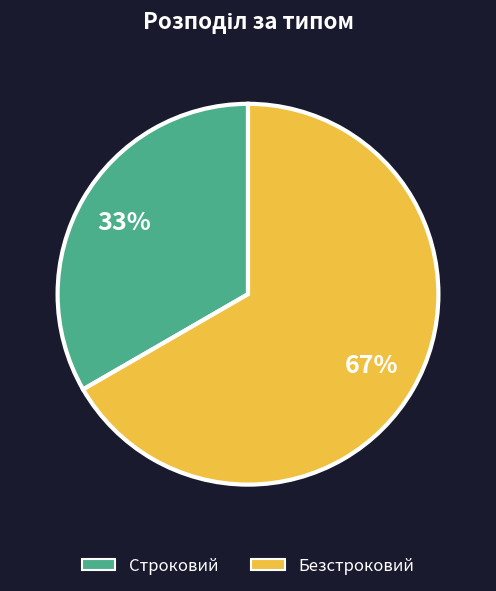

Which has a higher value, Безстроковий or Строковий?

Безстроковий